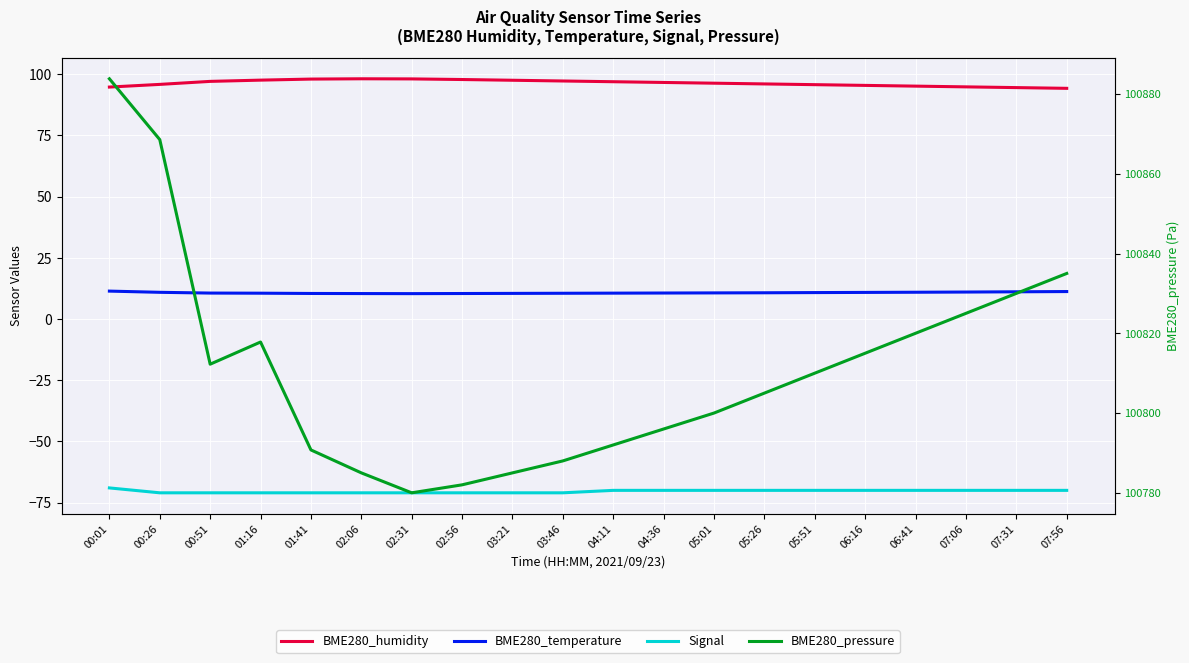

True or false: BME280_temperature has more than 2 points higher than both neighbors.

False